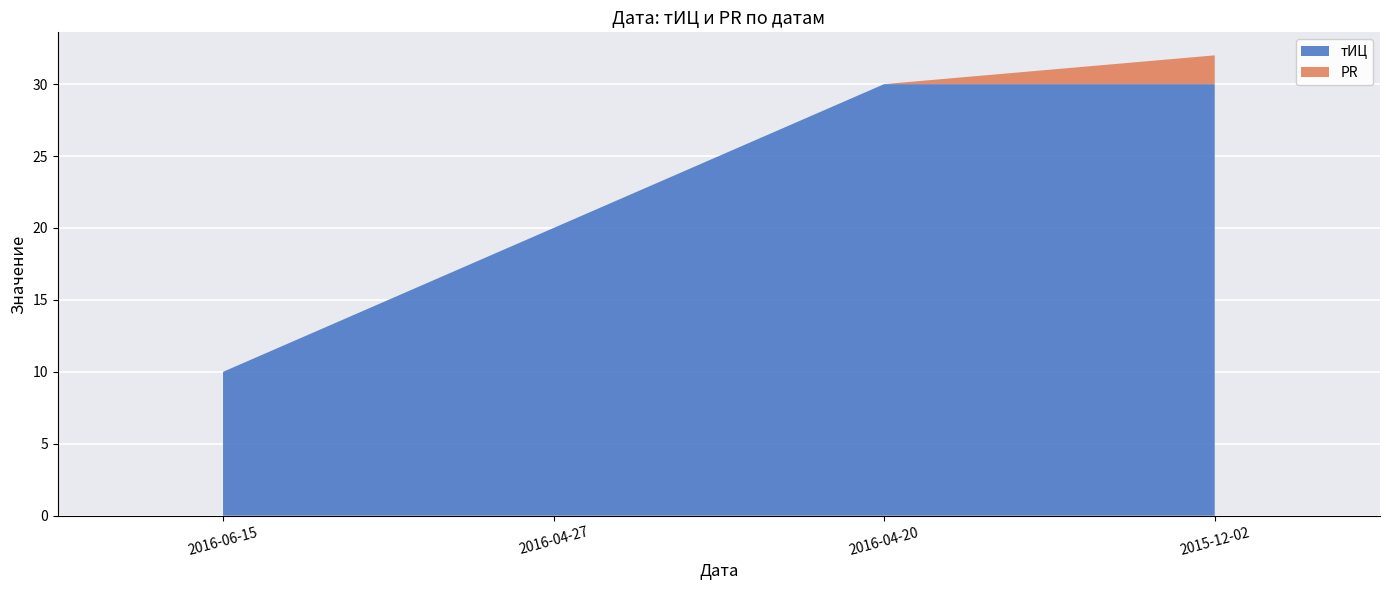

What is the label of the 2nd point from the right?

2016-04-20